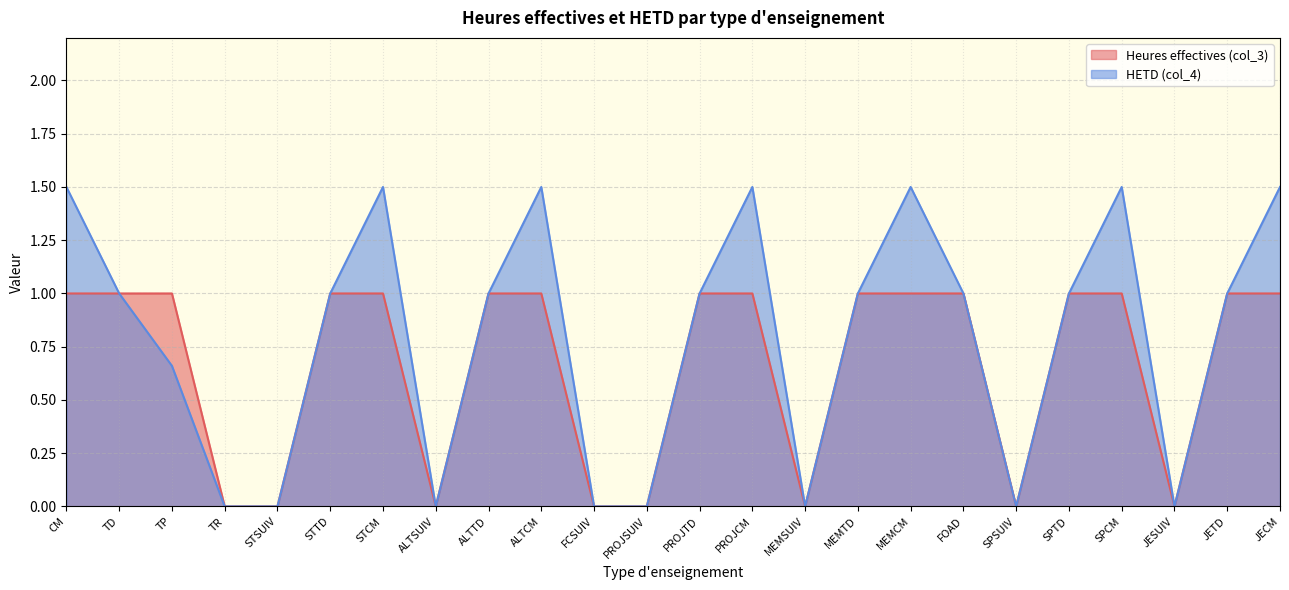

How many positive values does the HETD (col_4) series have?

16